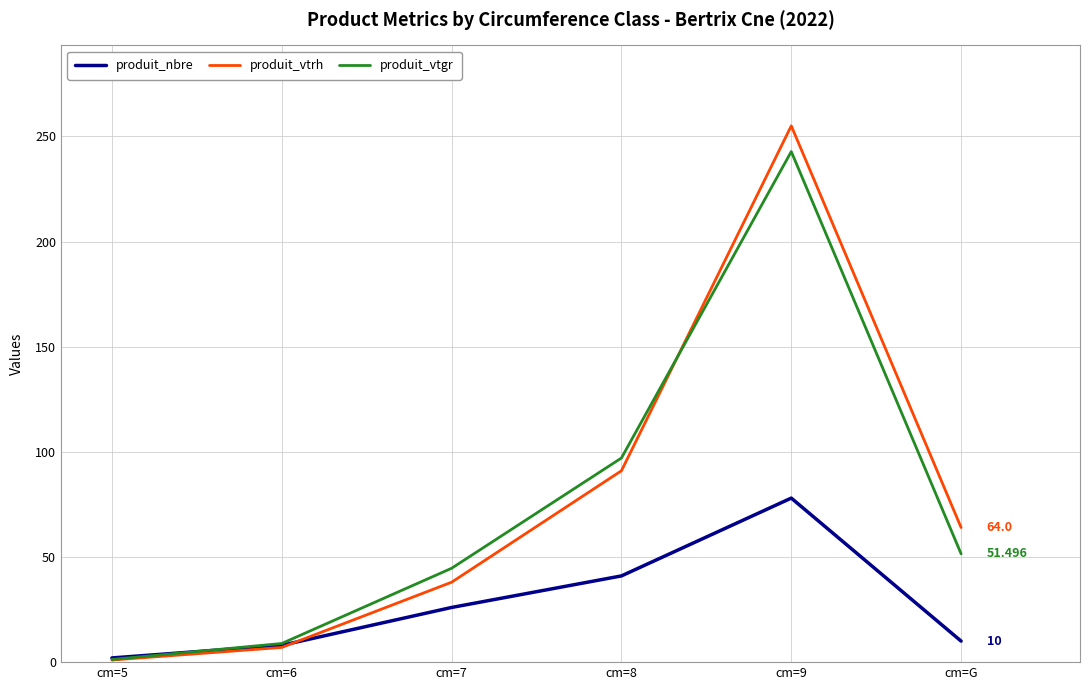

Between cm=5 and cm=8, which series saw the biggest shift?

produit_vtgr